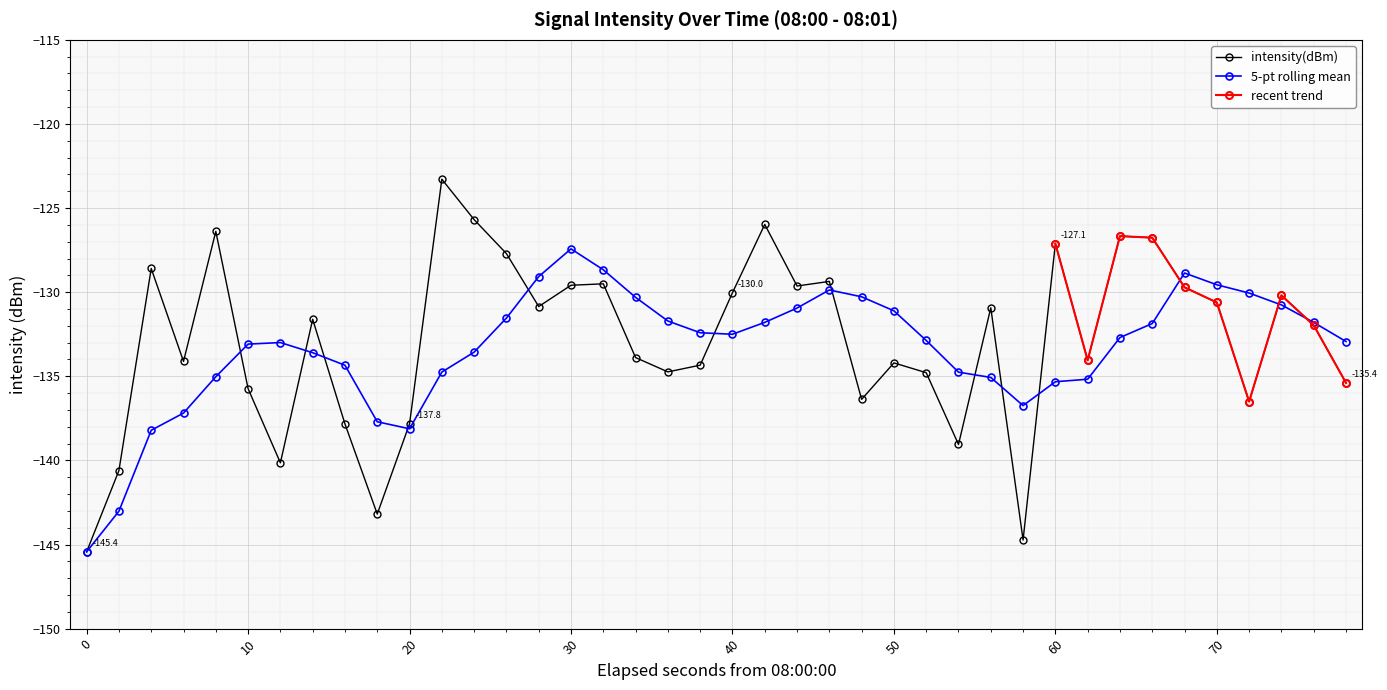

The 5-pt rolling mean series shows -80.1 at 20. True or false?

False